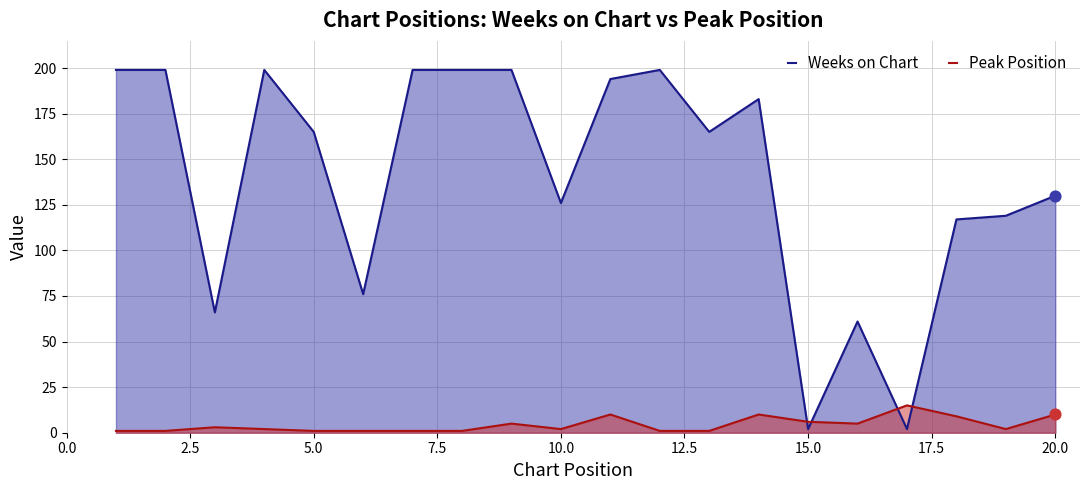

Which series has the largest total across all categories?

Weeks on Chart